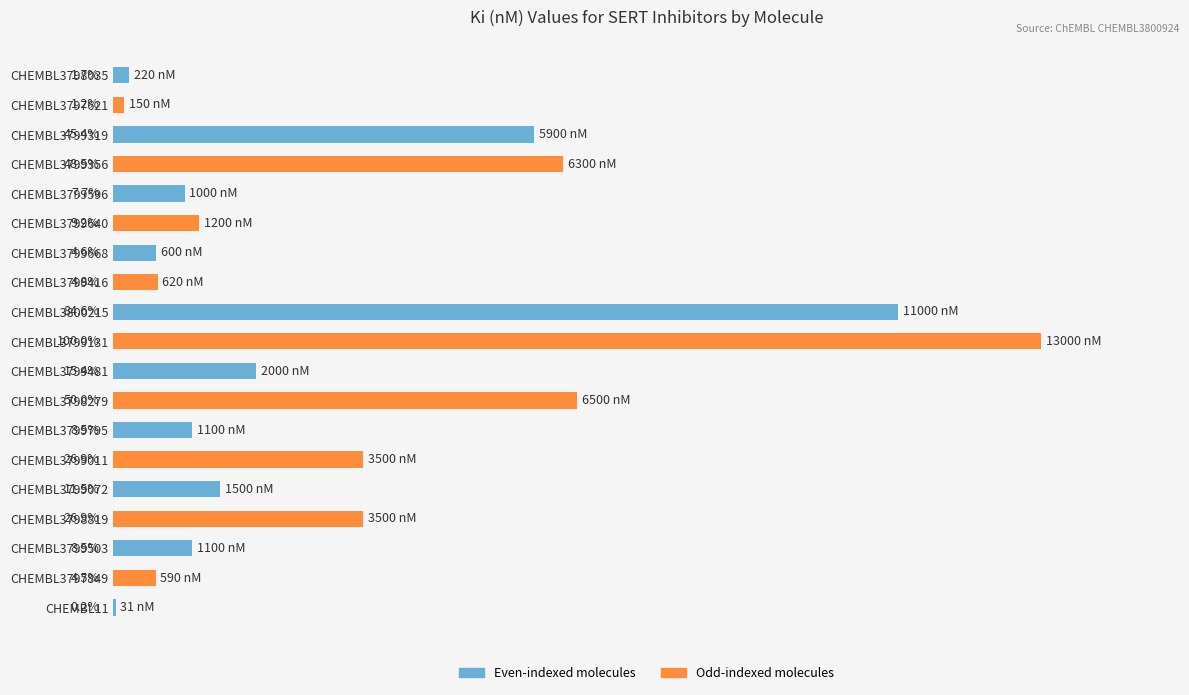

Which has a higher value, CHEMBL3800215 or CHEMBL3799640?

CHEMBL3800215